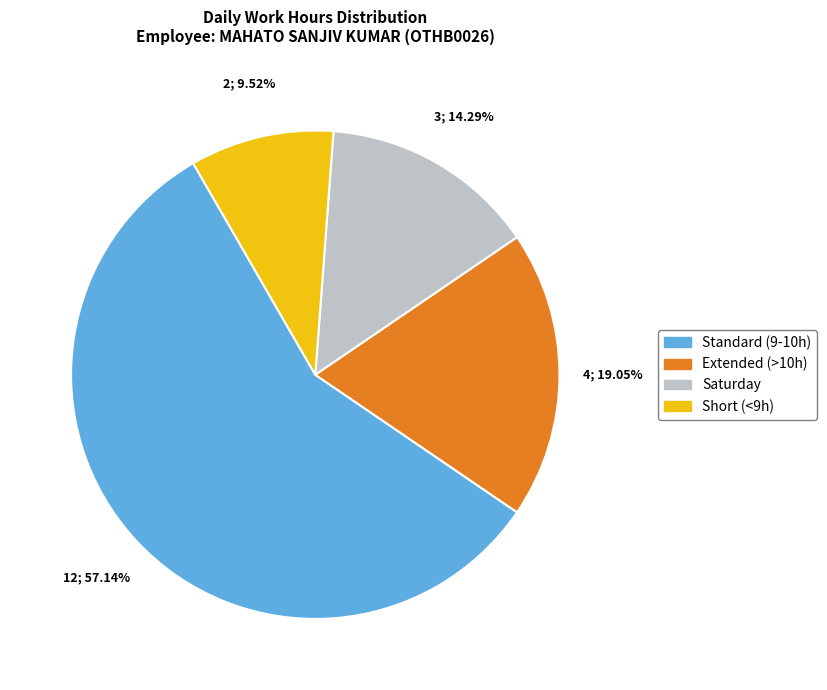

Does any single category account for the majority?

Yes